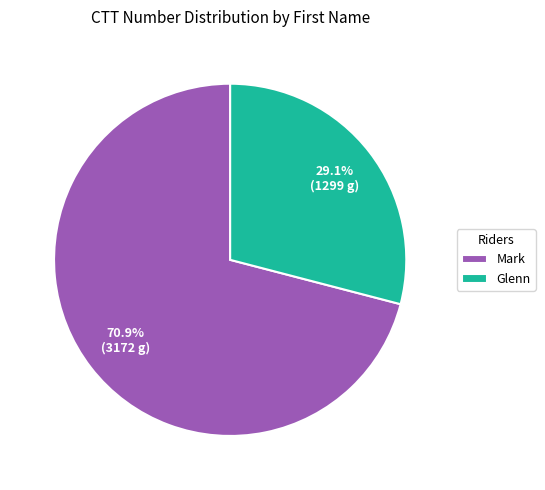

Combined, what portion of the pie is Mark and Glenn?

100.0%